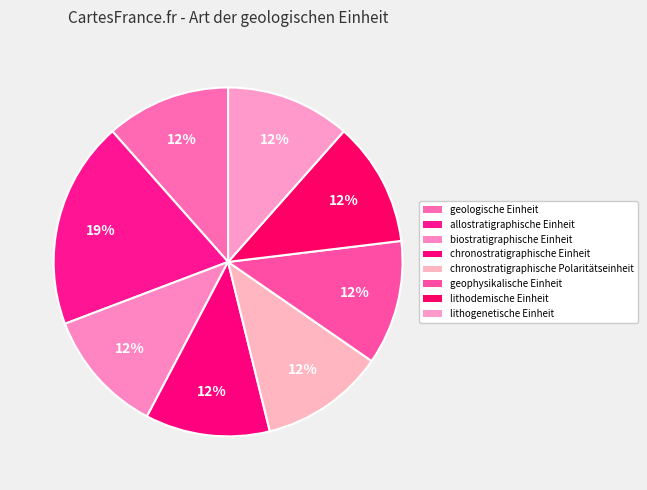

Count the number of slices in the pie.

8